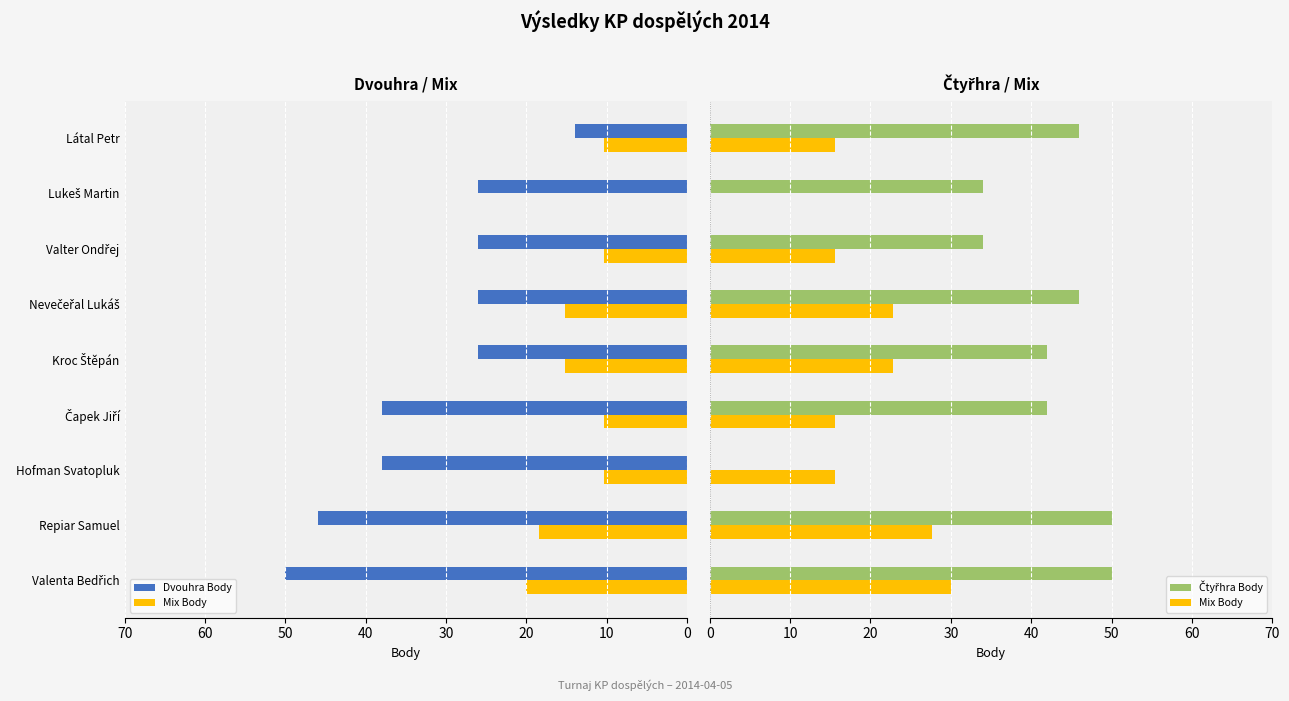

What is the maximum value shown in the chart?

50.0